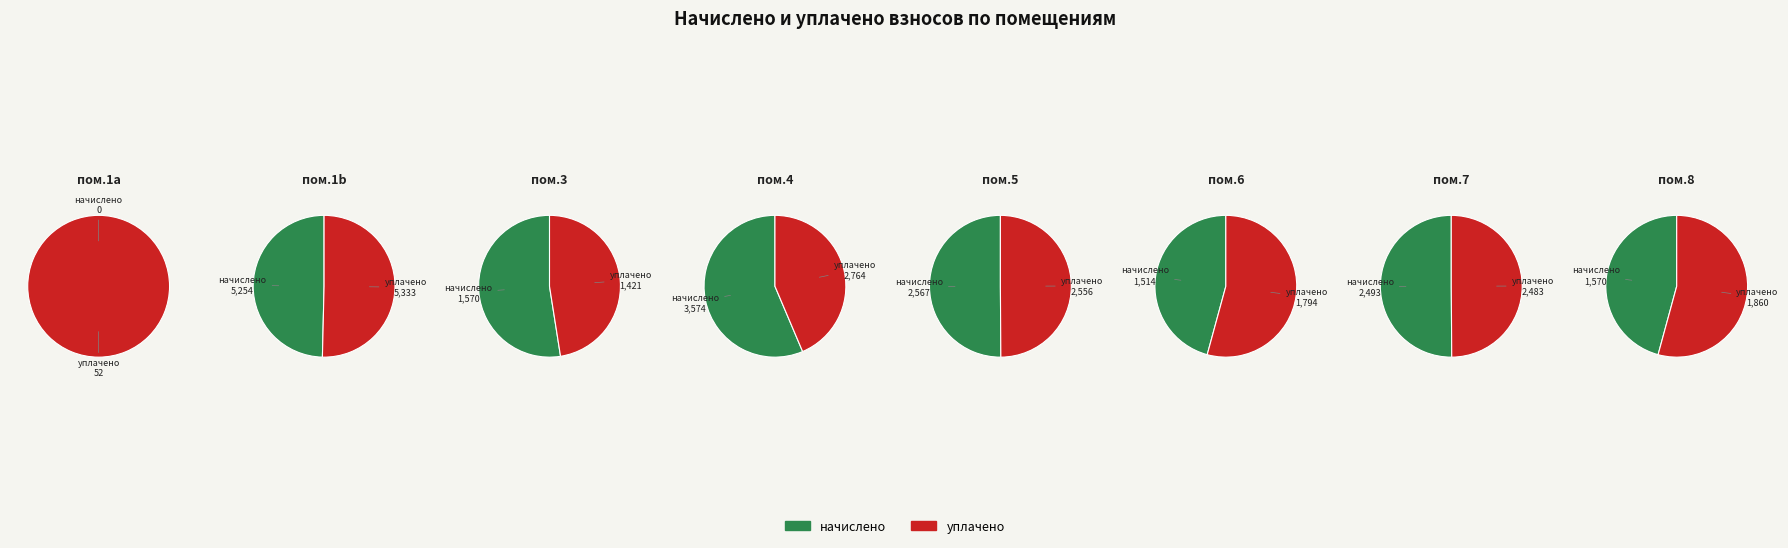

Does 7 account for over 50% of the chart?

No